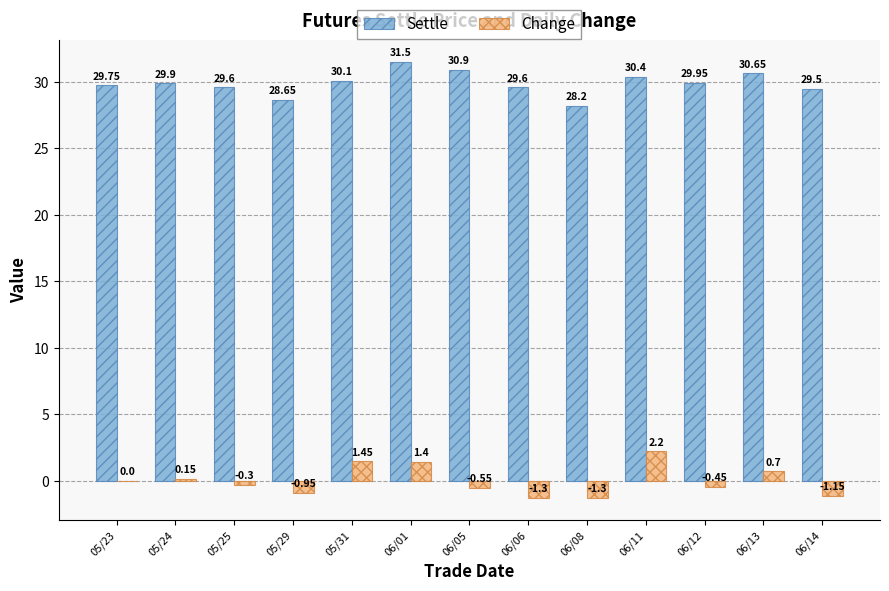

How many data points does each series have?

13